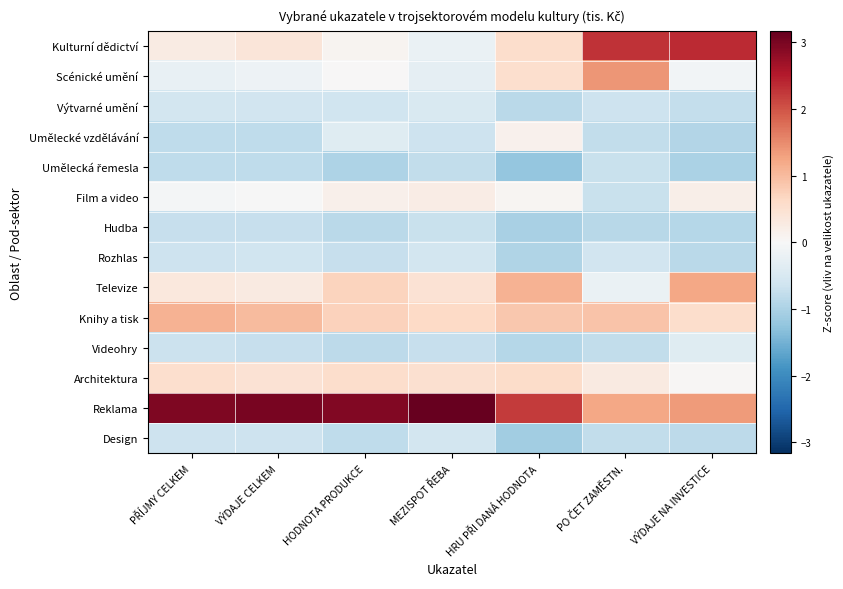

What is the difference between the highest and lowest values at HRU PŘI DANÁ HODNOTA?

3.4